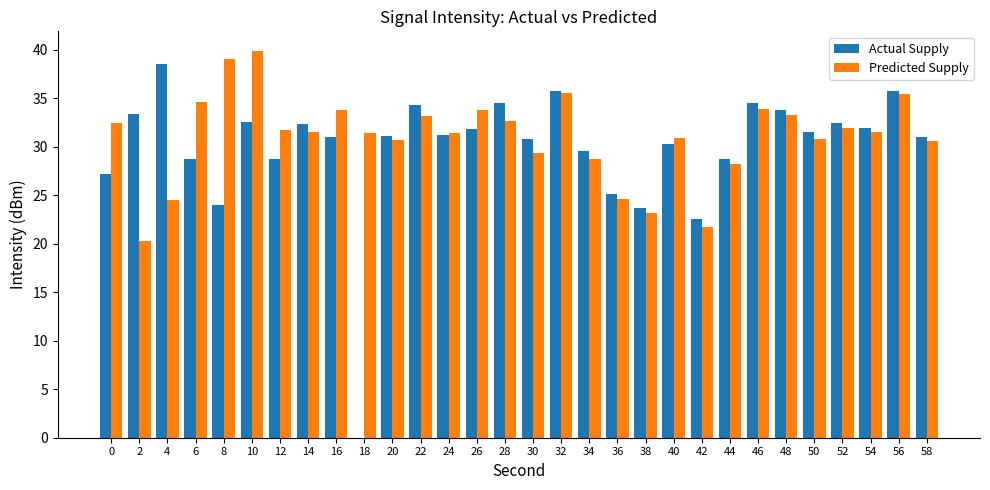

At which label does Predicted Supply reach its peak?

10